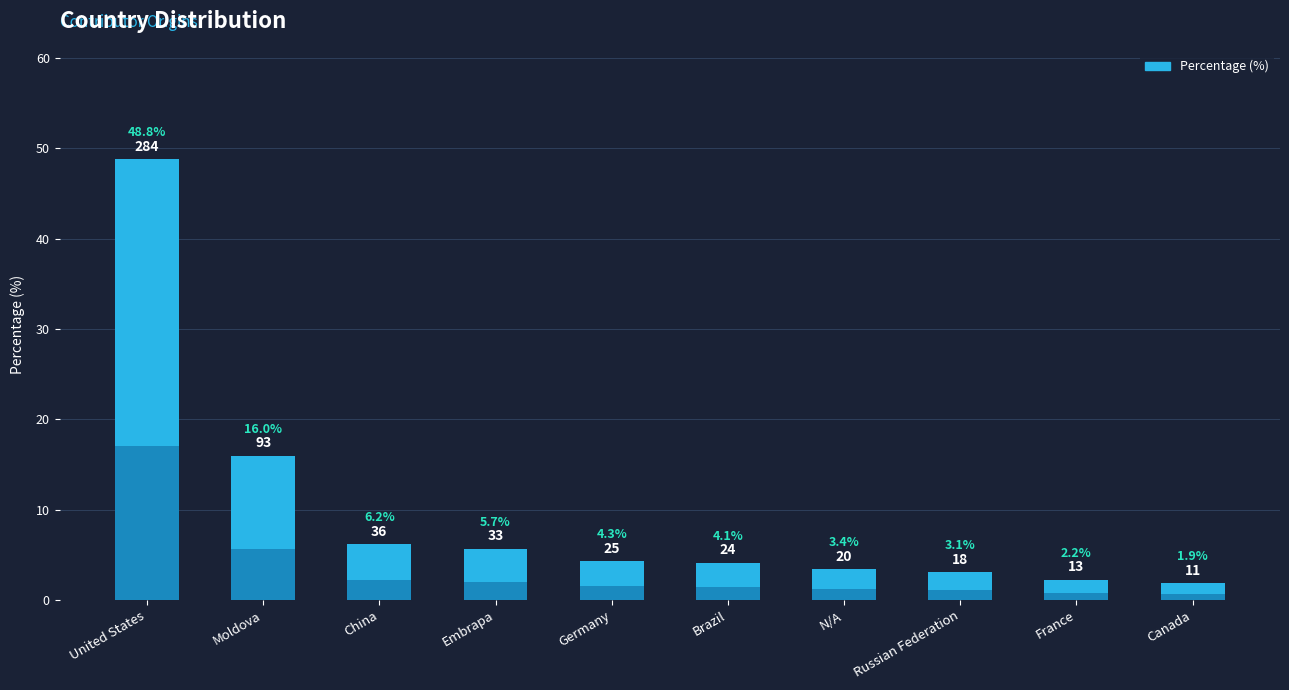

Between N/A and China, which is larger?

China